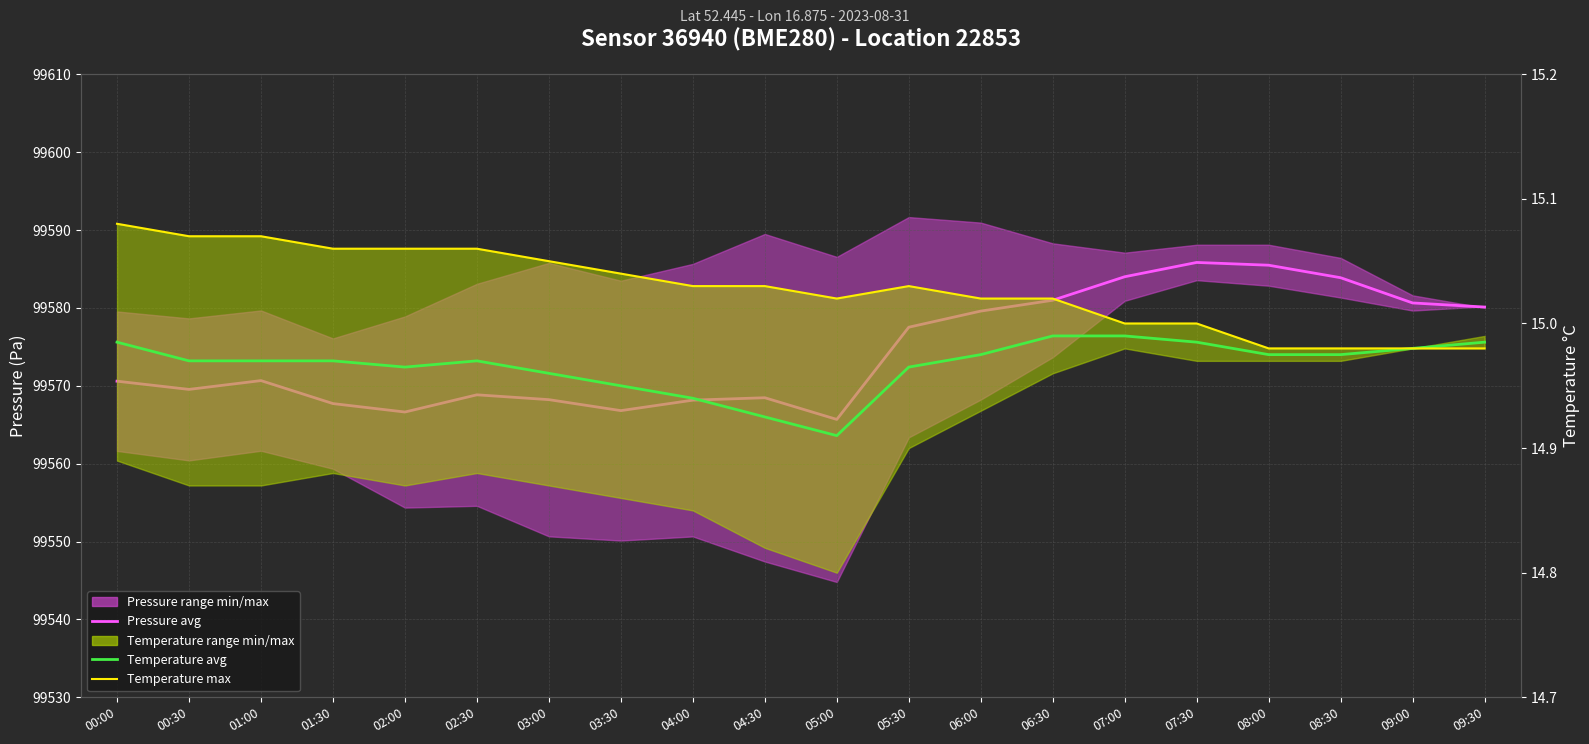

What is the sum of all Temperature avg values?

299.3